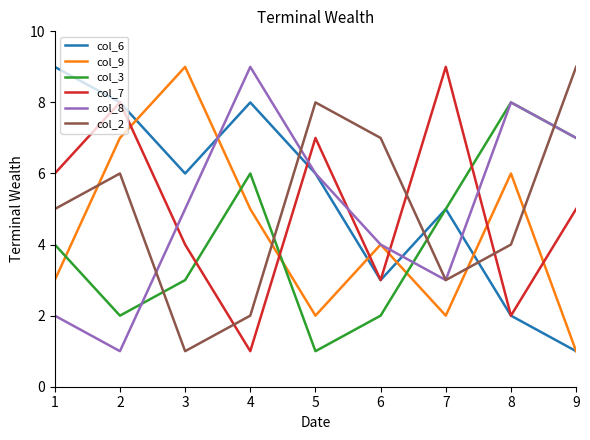

Between 5 and 9, which series saw the biggest shift?

col_3